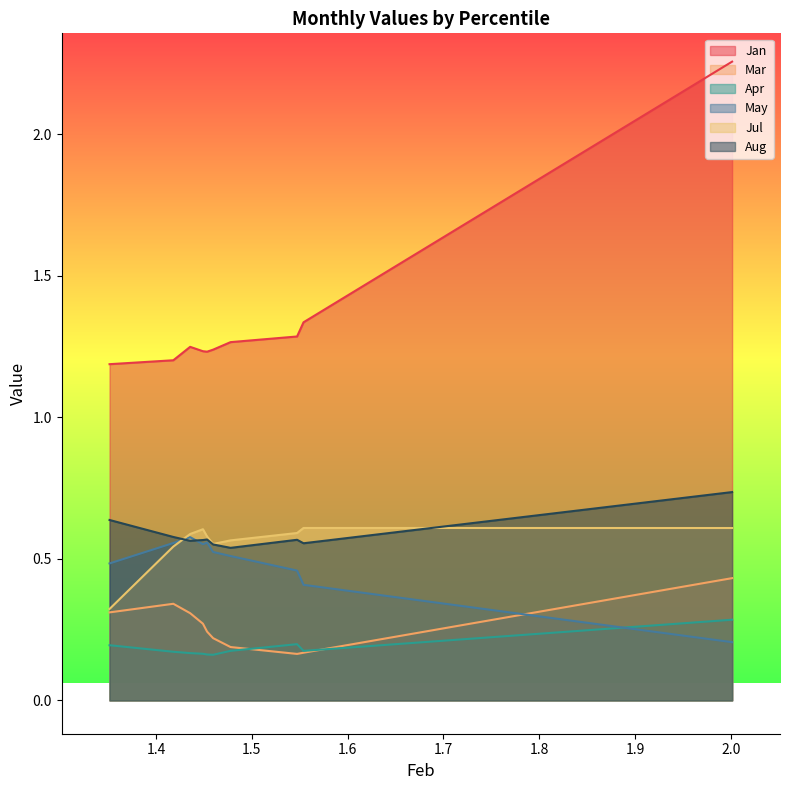

Which series has the largest range (max minus min)?

Jan